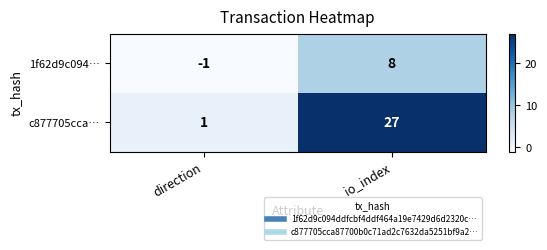

What is the approximate value of c877705cca… at io_index, to the nearest 5?

25